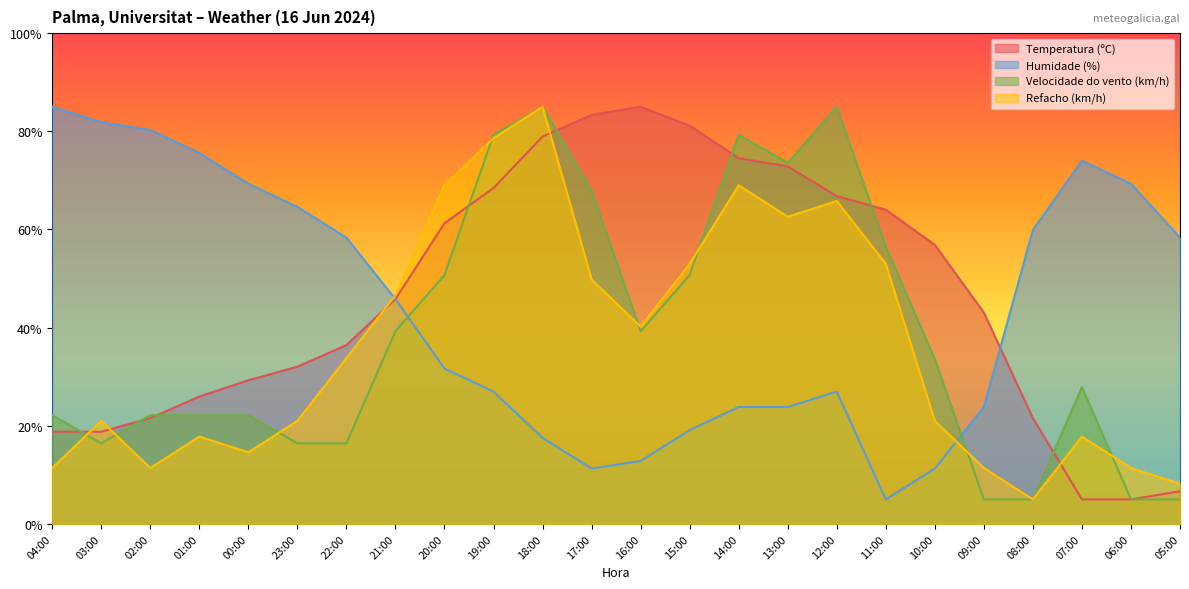

Reading left to right, list all the values displayed in this chart.

Temperatura (ºC): 18.8	18.8	21.6	26.0	29.3	32.0	36.4	45.8	61.3	68.4	78.9	83.3	85.0	81.1	74.5	72.9	66.8	64.0	56.9	43.1	21.6	5.0	5.0	6.7
Humidade (%): 85.0	81.9	80.3	75.6	69.3	64.6	58.3	45.8	31.7	27.0	17.5	11.3	12.8	19.1	23.8	23.8	27.0	5.0	11.3	23.8	59.9	74.0	69.3	58.3
Velocidade do vento (km/h): 22.1	16.4	22.1	22.1	22.1	16.4	16.4	39.3	50.7	79.3	85.0	67.9	39.3	50.7	79.3	73.6	85.0	56.4	33.6	5.0	5.0	27.9	5.0	5.0
Refacho (km/h): 11.4	21.0	11.4	17.8	14.6	21.0	33.8	46.6	69.0	78.6	85.0	49.8	40.2	53.0	69.0	62.6	65.8	53.0	21.0	11.4	5.0	17.8	11.4	8.2